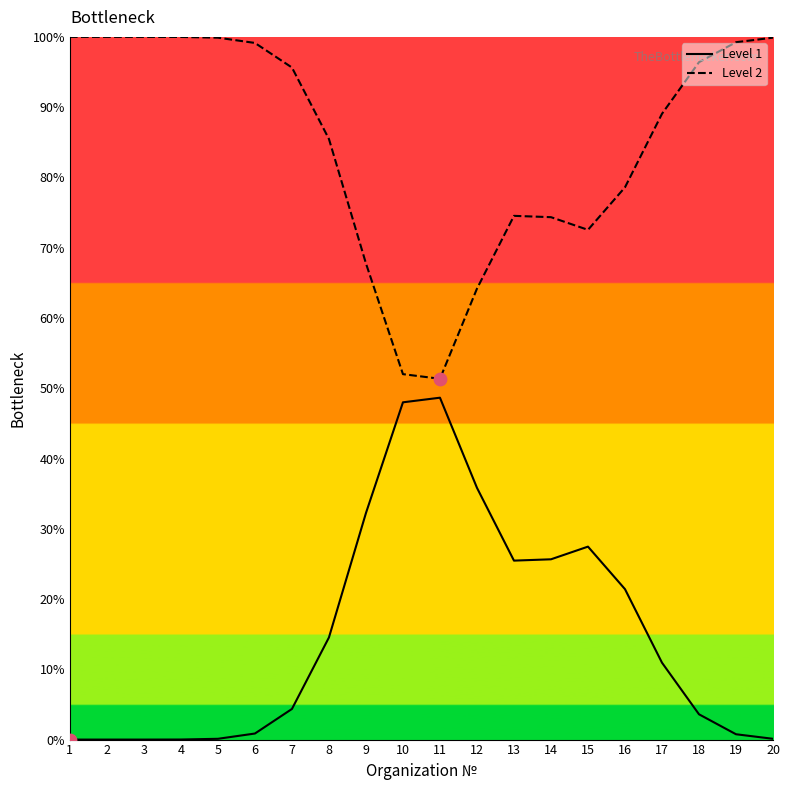

Which series has the largest Y range (max minus min)?

Level 1